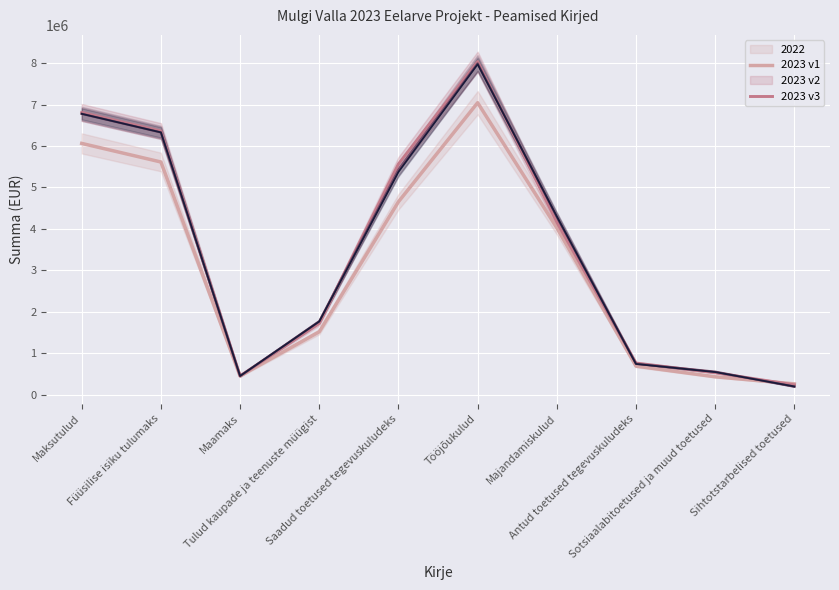

What is the maximum value for Eelarve projekt 2023 1 lugemine?

8034748